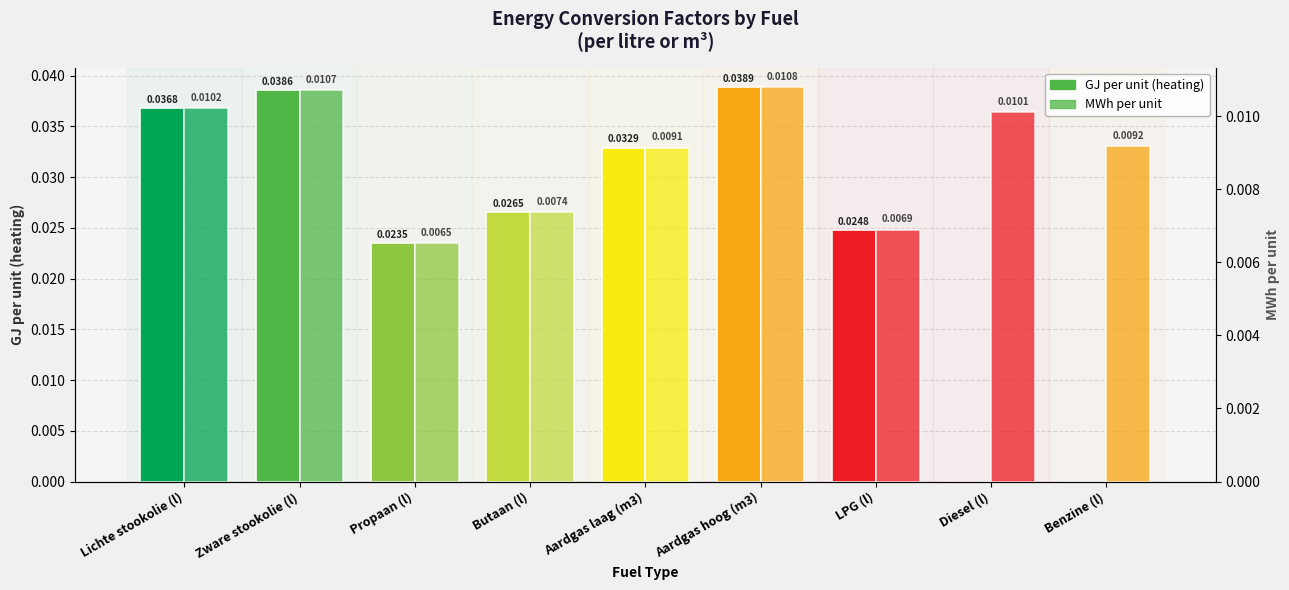

What is the label of the 9th bar from the right?

Lichte stookolie (l)